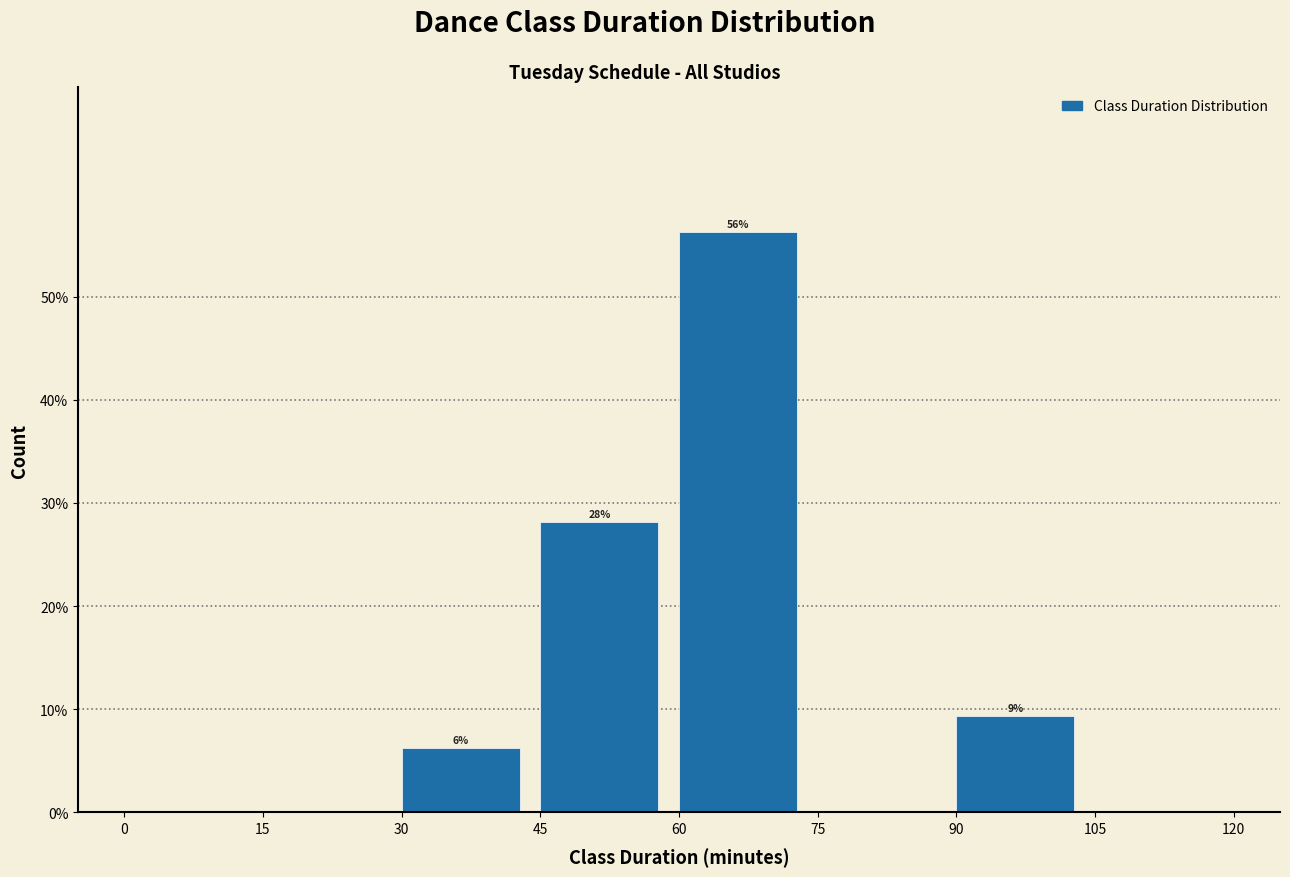

Which range on the x-axis has the tallest bar?

60 to 75